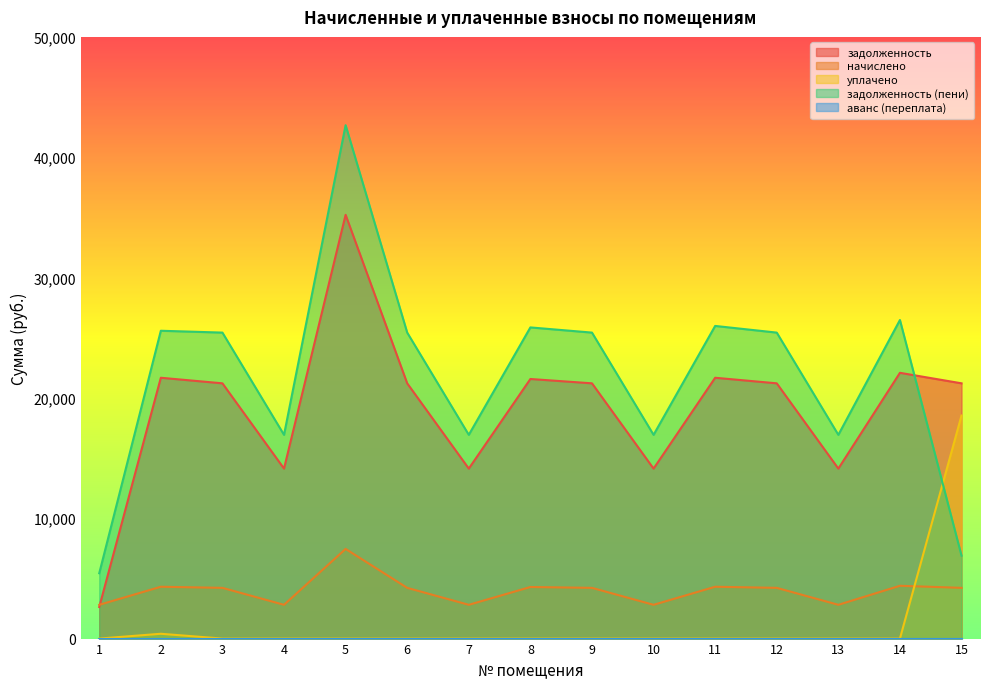

The value of уплачено at 4 is 0.0. True or false?

True